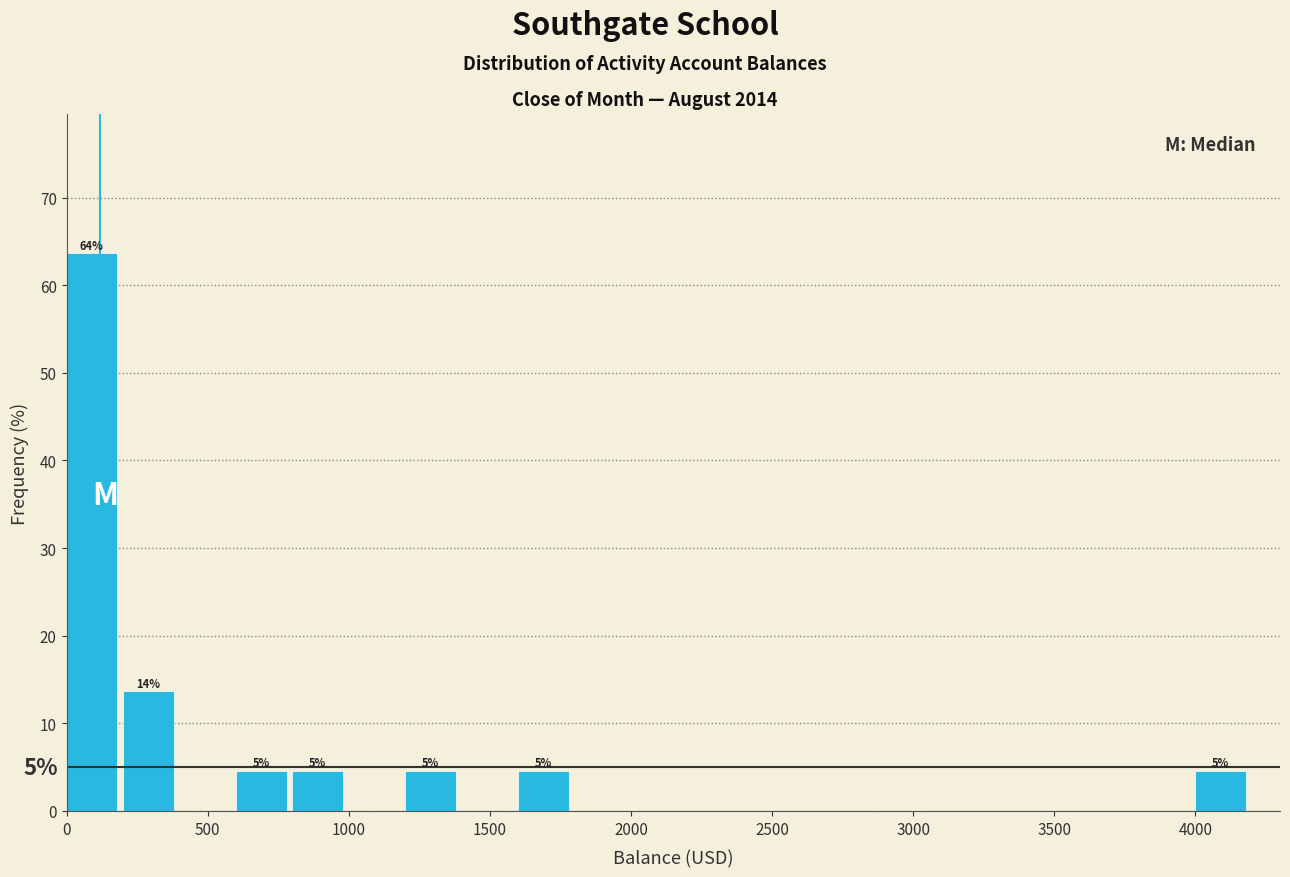

Over which range of the x-axis is the bar tallest?

0 to 200